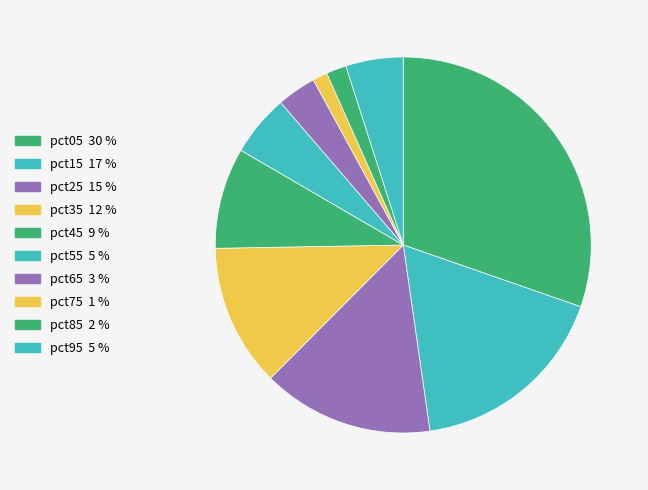

True or false: pct75 accounts for 1% of the total.

True